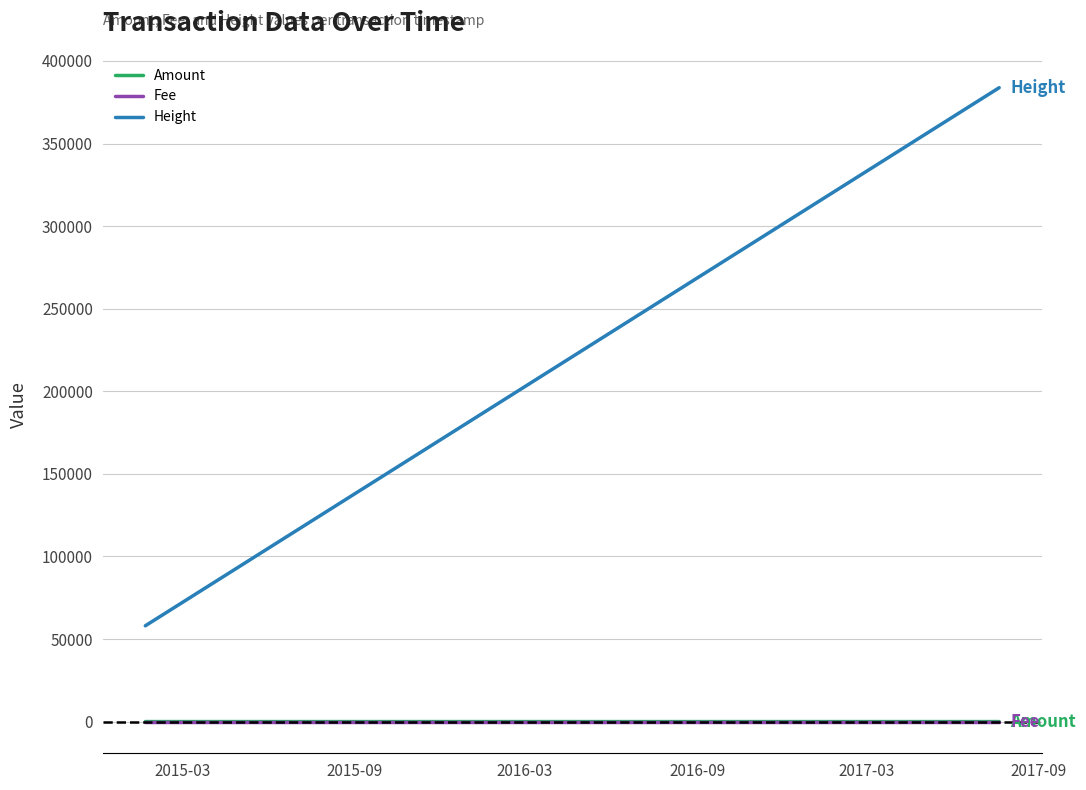

Which series has the widest spread of values?

Height